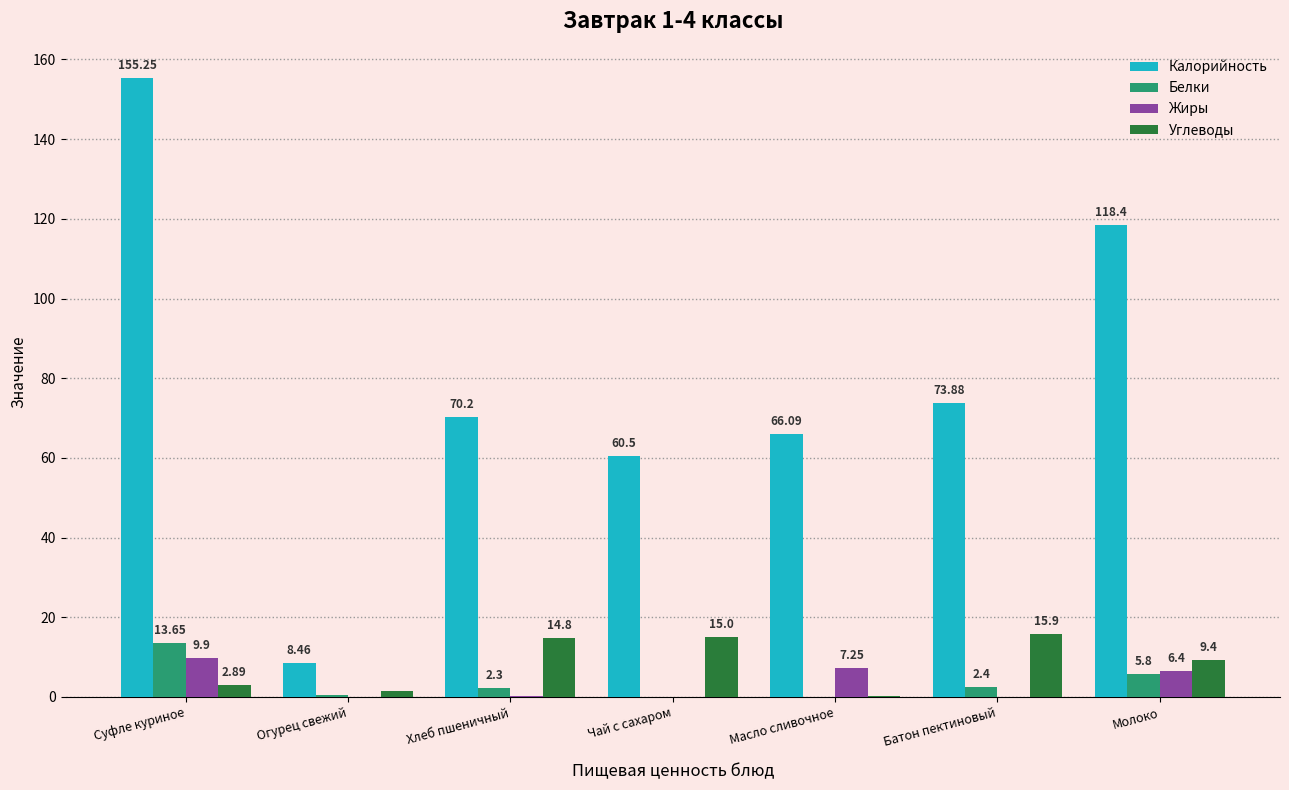

At which category is the sum across all series the highest?

Суфле куриное